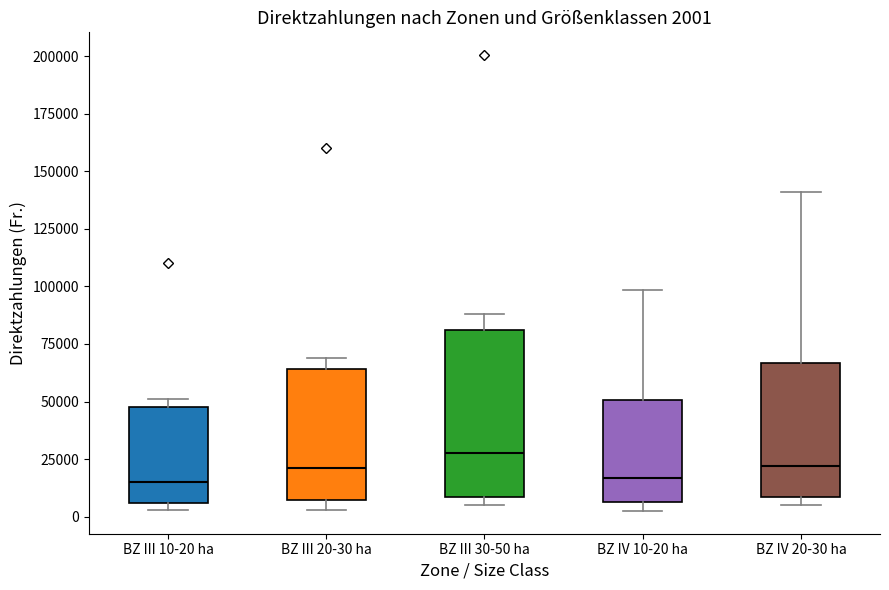

Which box is the tallest, from its lower edge to its upper edge?

BZ III 30-50 ha